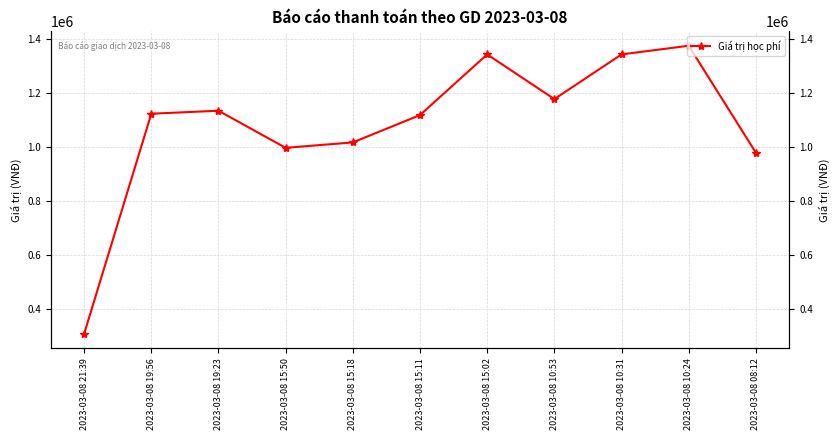

Where does the data first go above 1123000?

2023-03-08 19:23